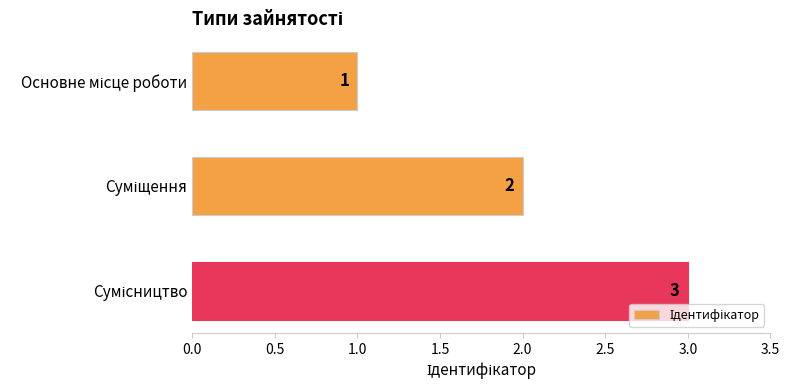

How many bars are there in total?

3